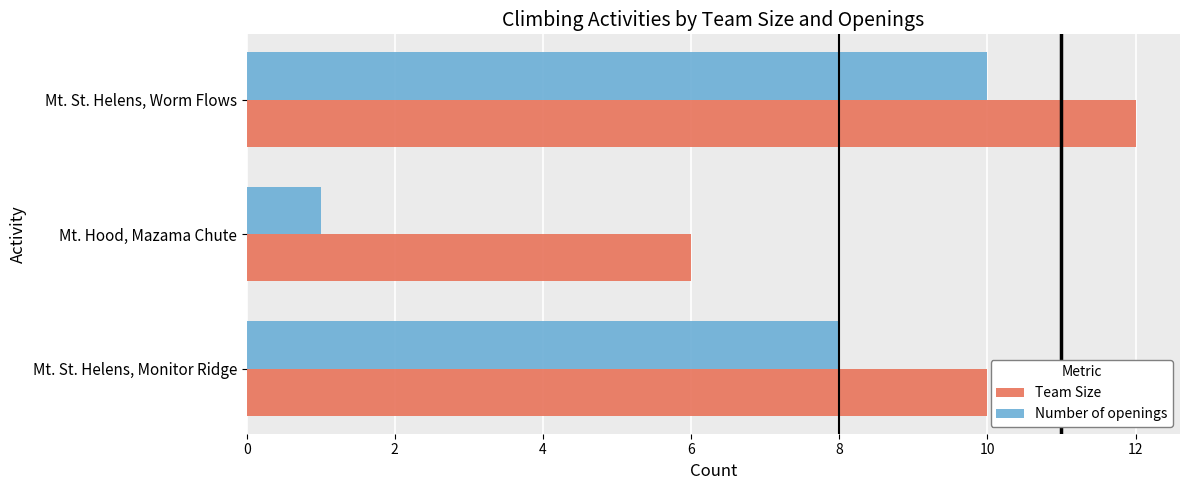

Rank the series by their average value, from lowest to highest.

Number of openings, Team Size